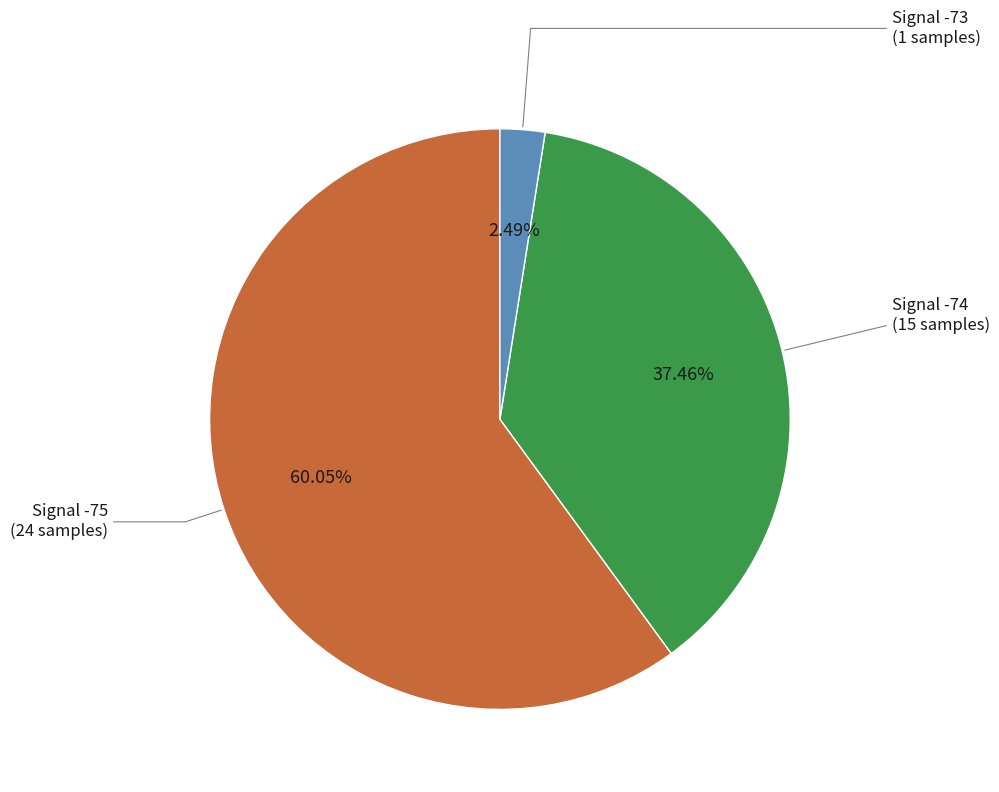

Is there any slice that represents more than half of the pie?

Yes